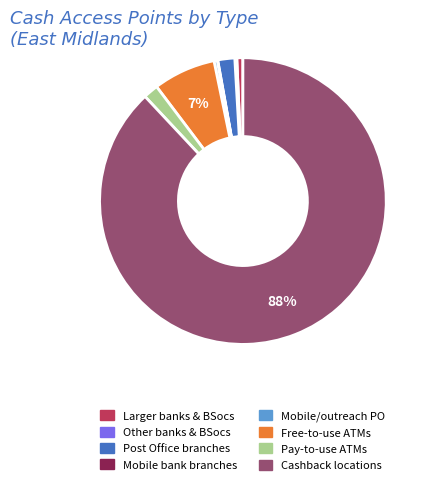

Does any single category account for the majority?

Yes